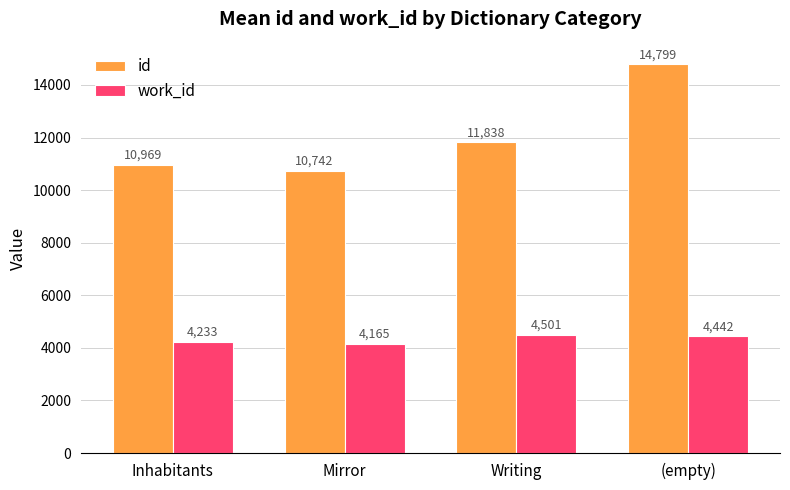

List the labels in order of id value, largest first.

(empty), Writing, Inhabitants, Mirror